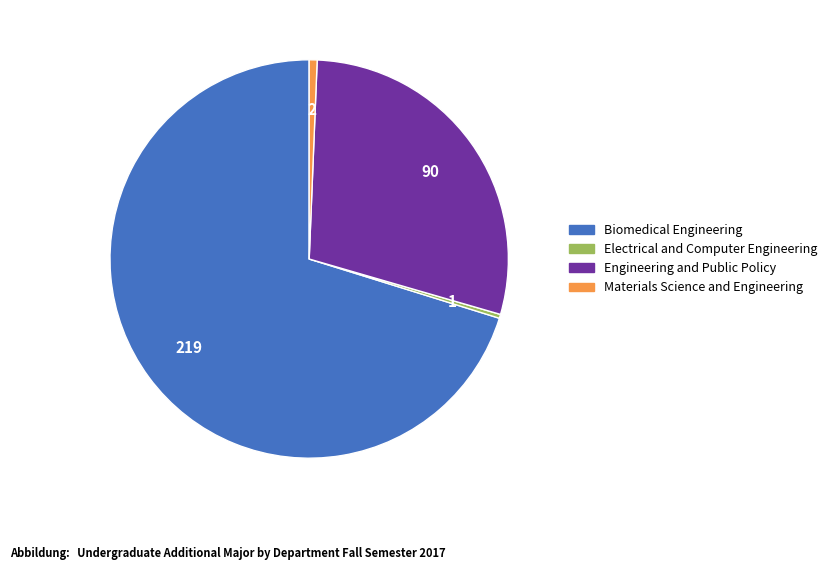

Is there any slice that represents more than half of the pie?

Yes